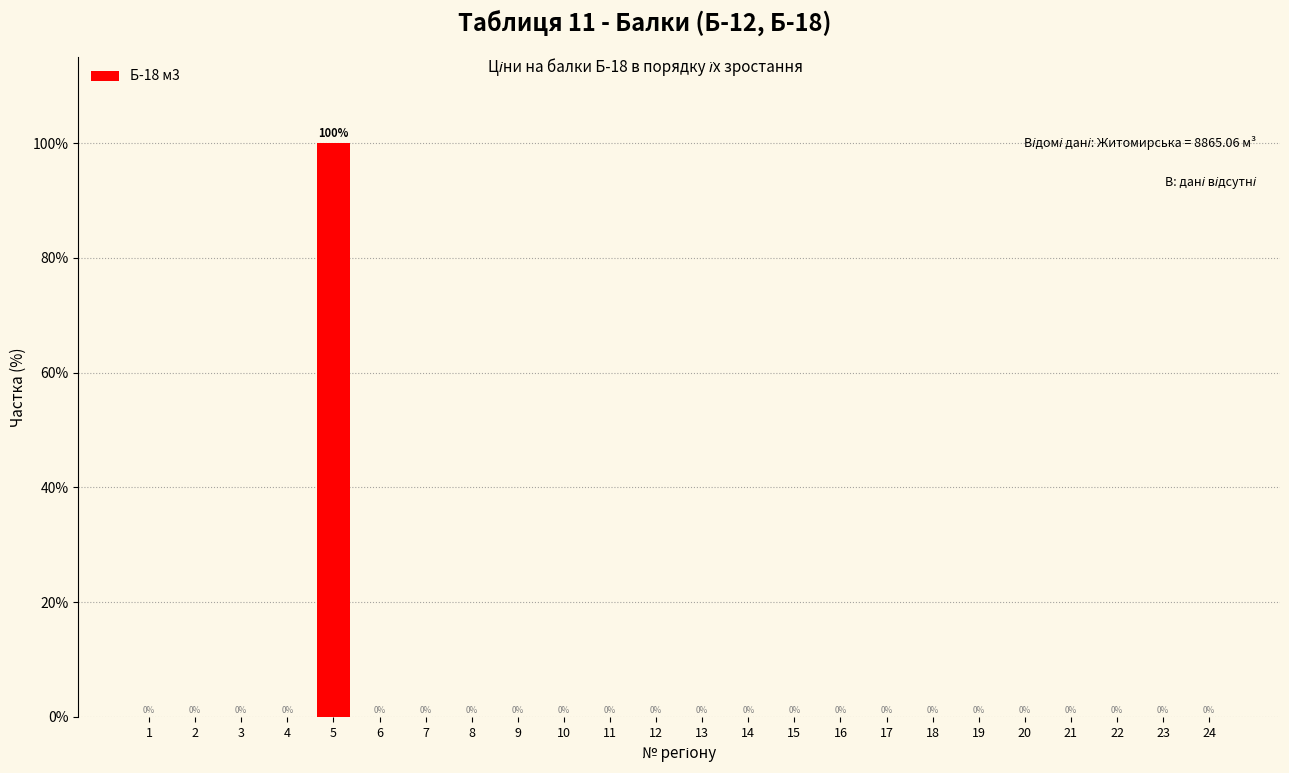

Reading left to right, list all the values displayed in this chart.

1=0	2=0	3=0	4=0	5=100	6=0	7=0	8=0	9=0	10=0	11=0	12=0	13=0	14=0	15=0	16=0	17=0	18=0	19=0	20=0	21=0	22=0	23=0	24=0